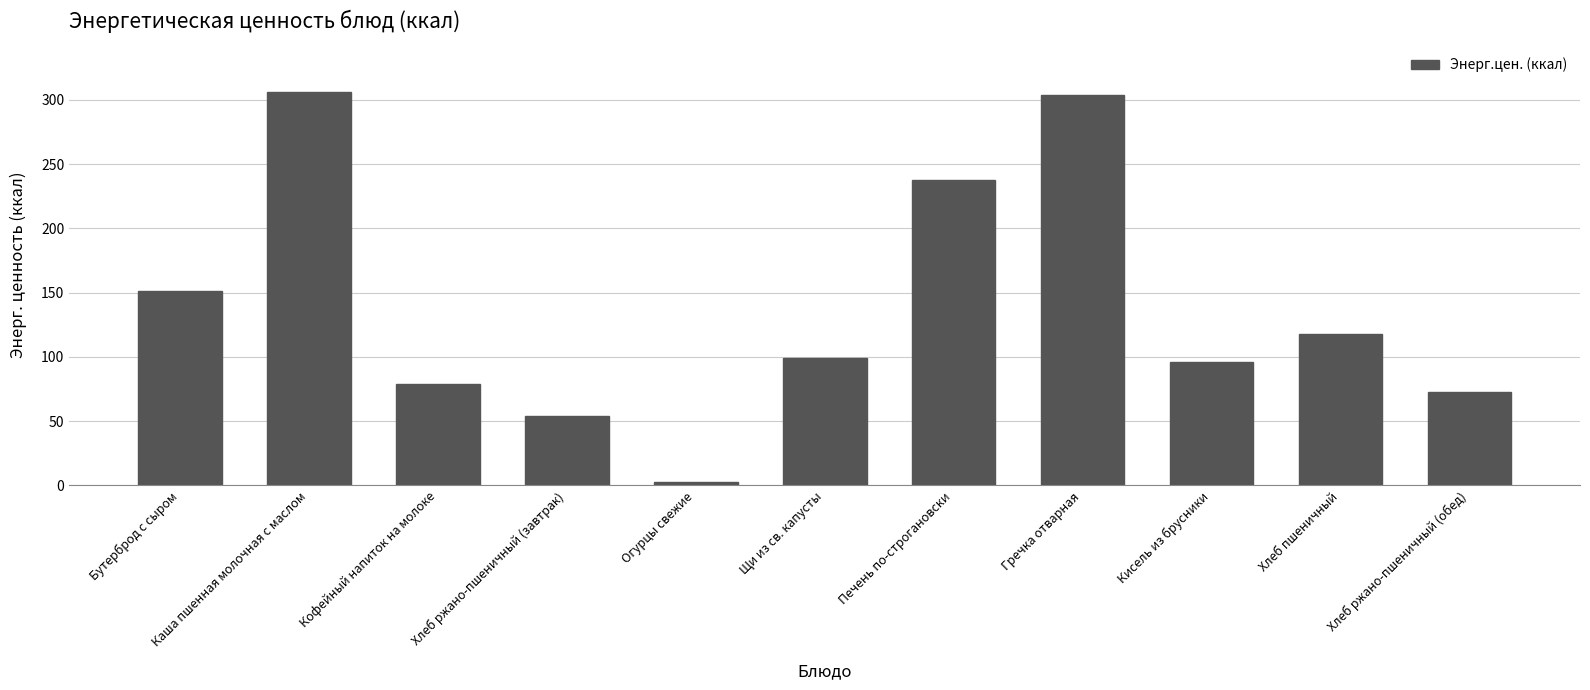

What is the minimum value shown in the chart?

2.6